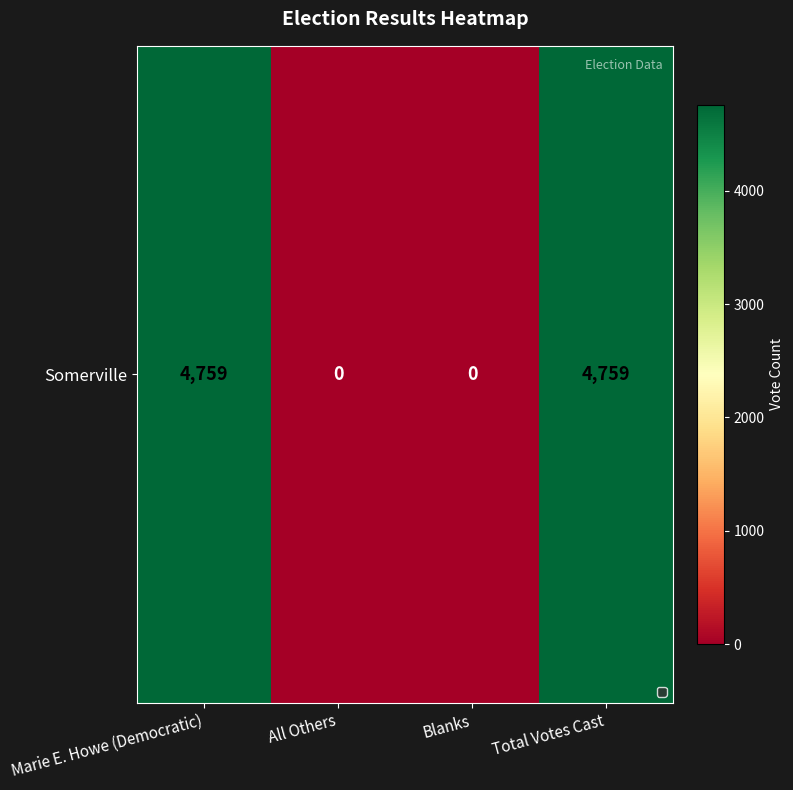

Which label corresponds to the largest value in the chart?

Marie E. Howe (Democratic)